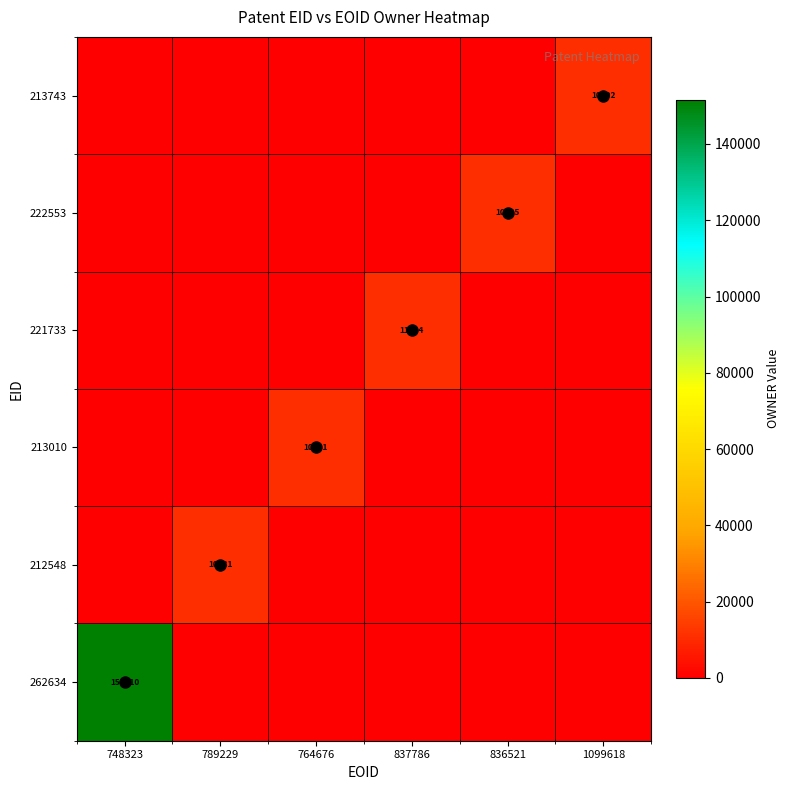

How many distinct data groups are displayed?

6